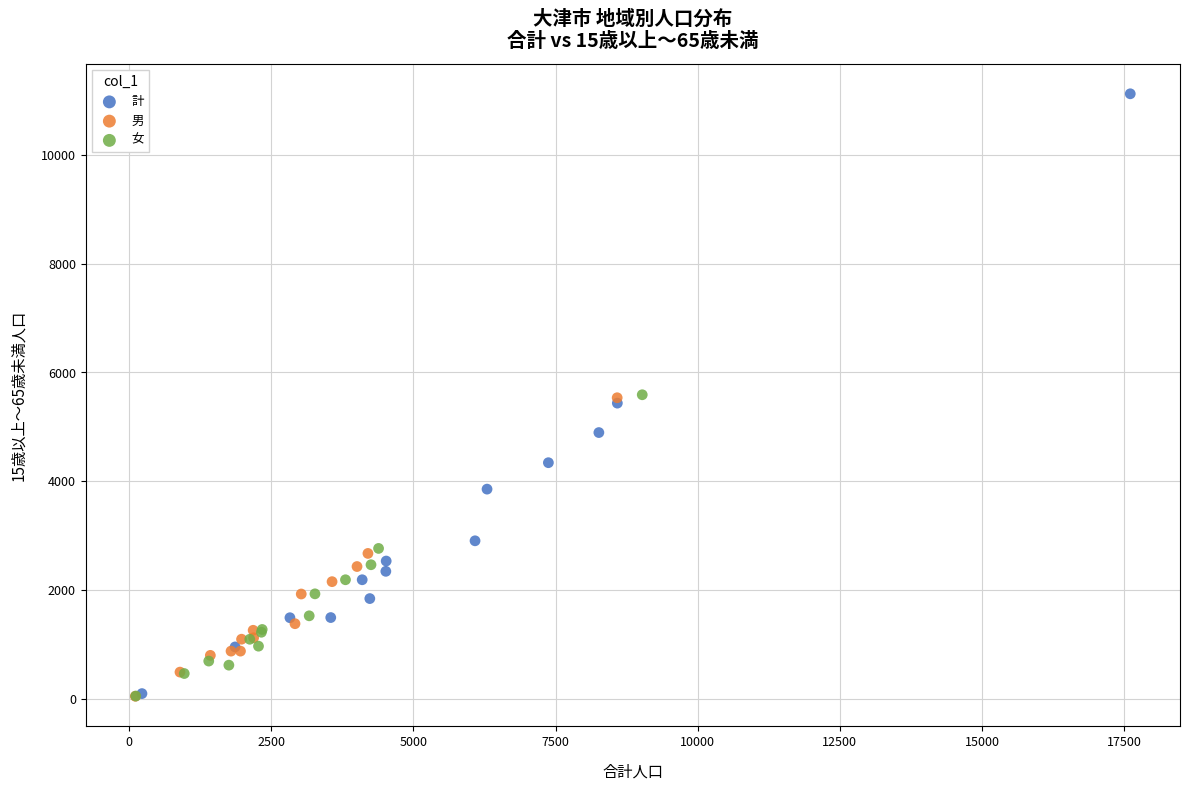

What are all the series names shown in the legend?

計, 男, 女